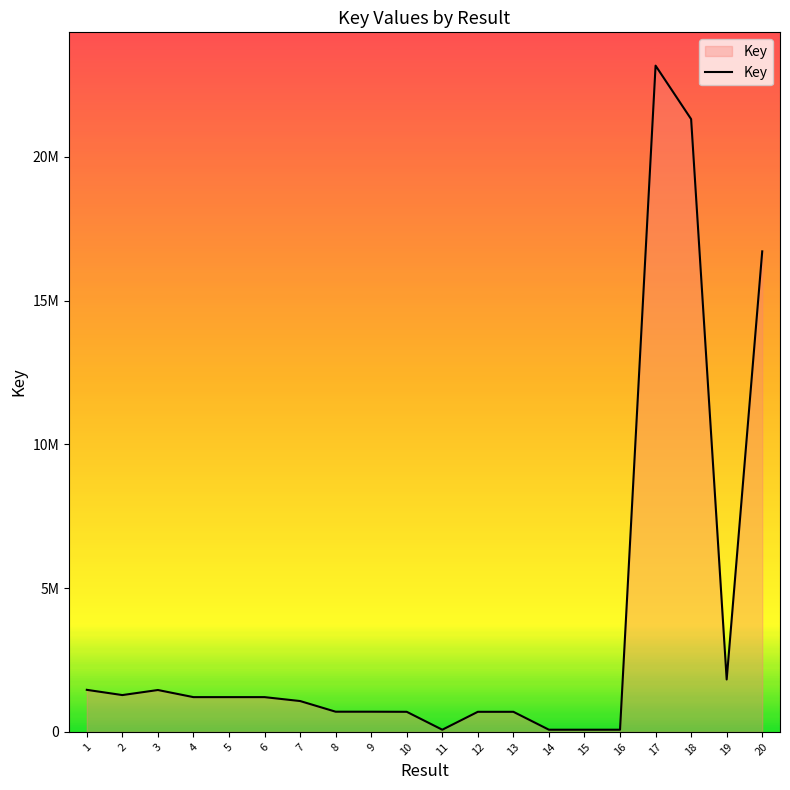

Does the chart have visible grid lines?

No